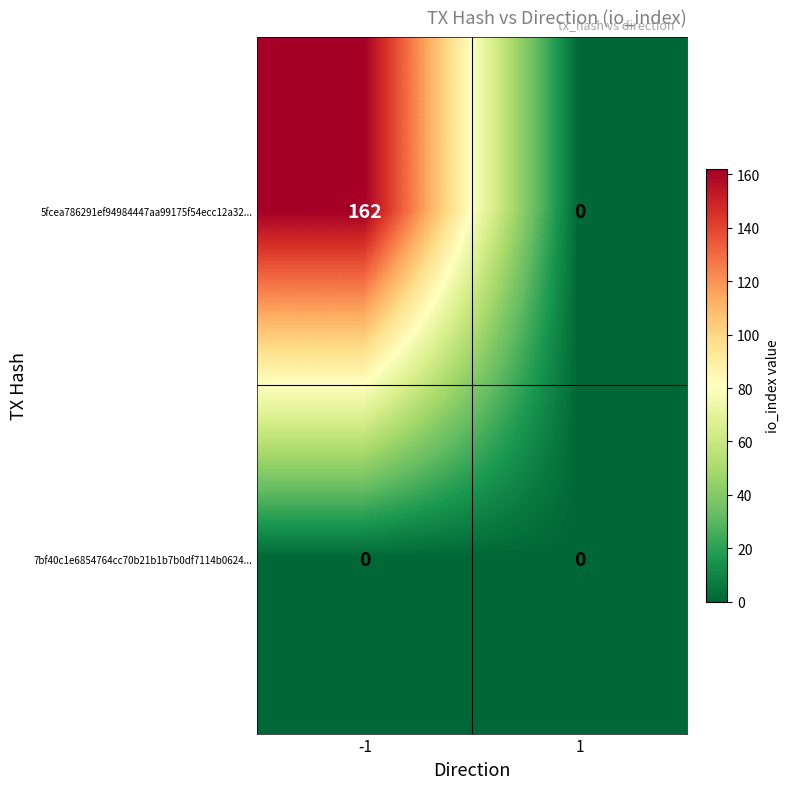

Reading left to right, list all the values displayed in this chart.

5fcea786291ef94984447aa99175f54ecc12a32...: -1=162	1=0
7bf40c1e6854764cc70b21b1b7b0df7114b0624...: -1=0	1=0